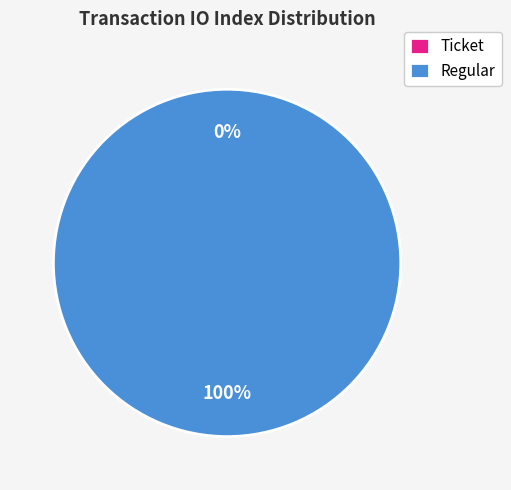

To the nearest percent, what percentage of the pie is Regular?

100%